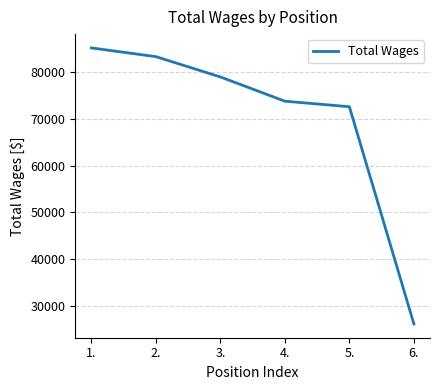

What is the ratio of the value at 1. to the value at 6.?

3.3